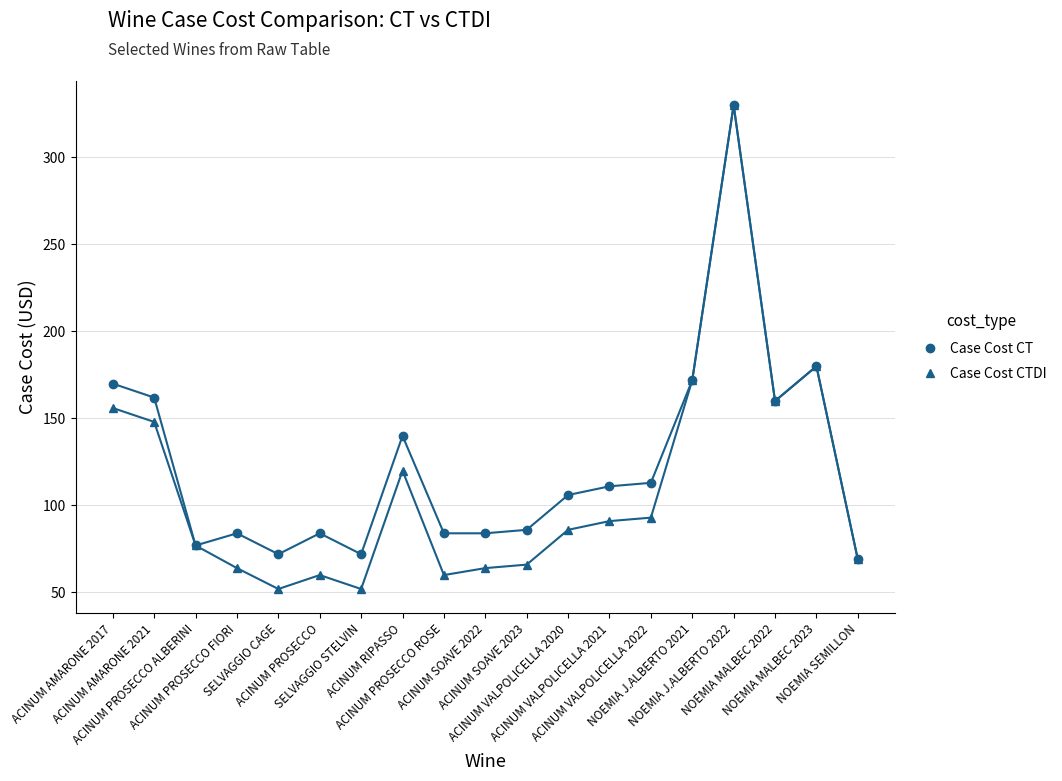

Is the value of Case Cost CT at ACINUM AMARONE 2017 greater than the value of Case Cost CTDI at NOEMIA SEMILLON?

Yes